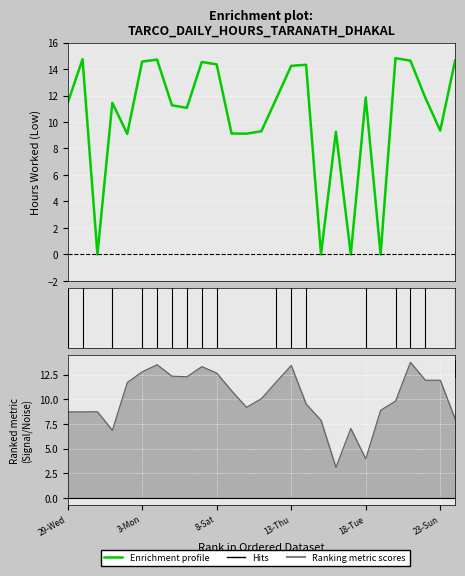

Which label corresponds to the largest value in the chart?

20-Thu